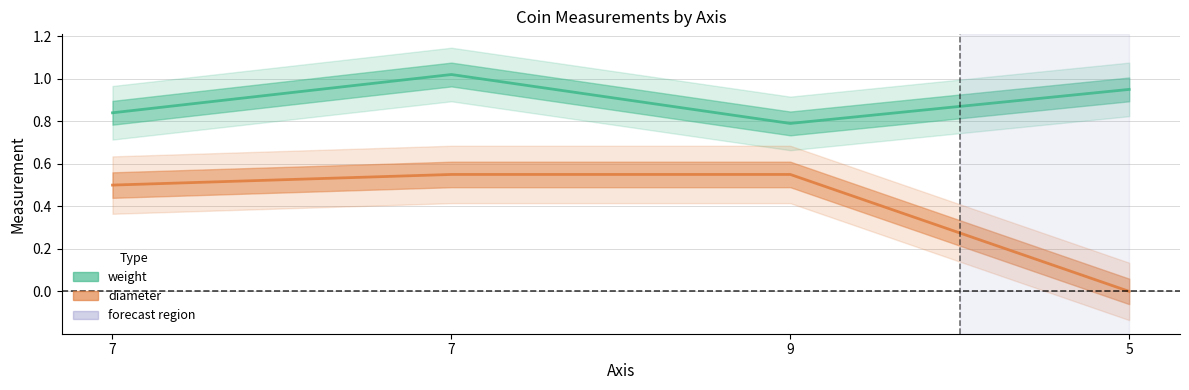

What is the difference between the highest and lowest values at 5?

0.9